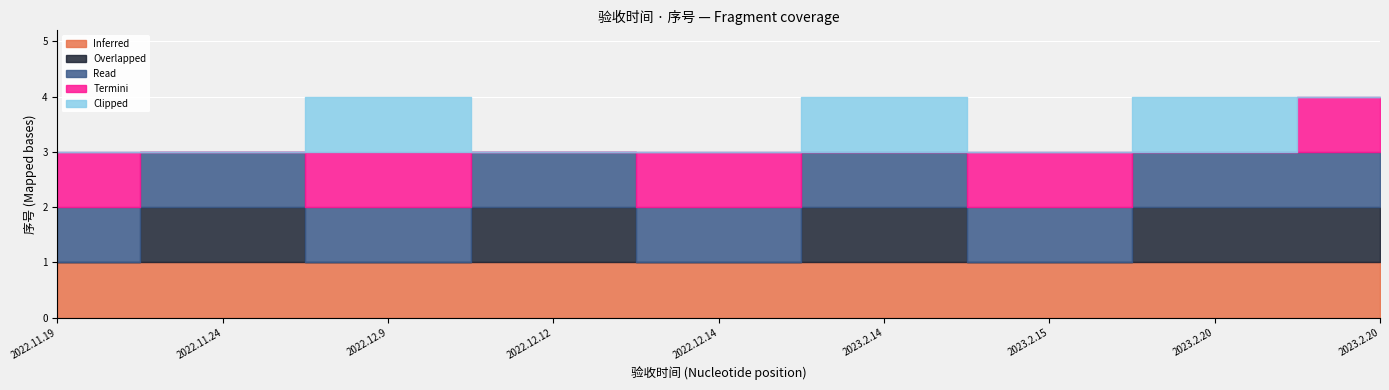

Which has a higher value, 2022.11.19 or 2023.2.20?

2022.11.19